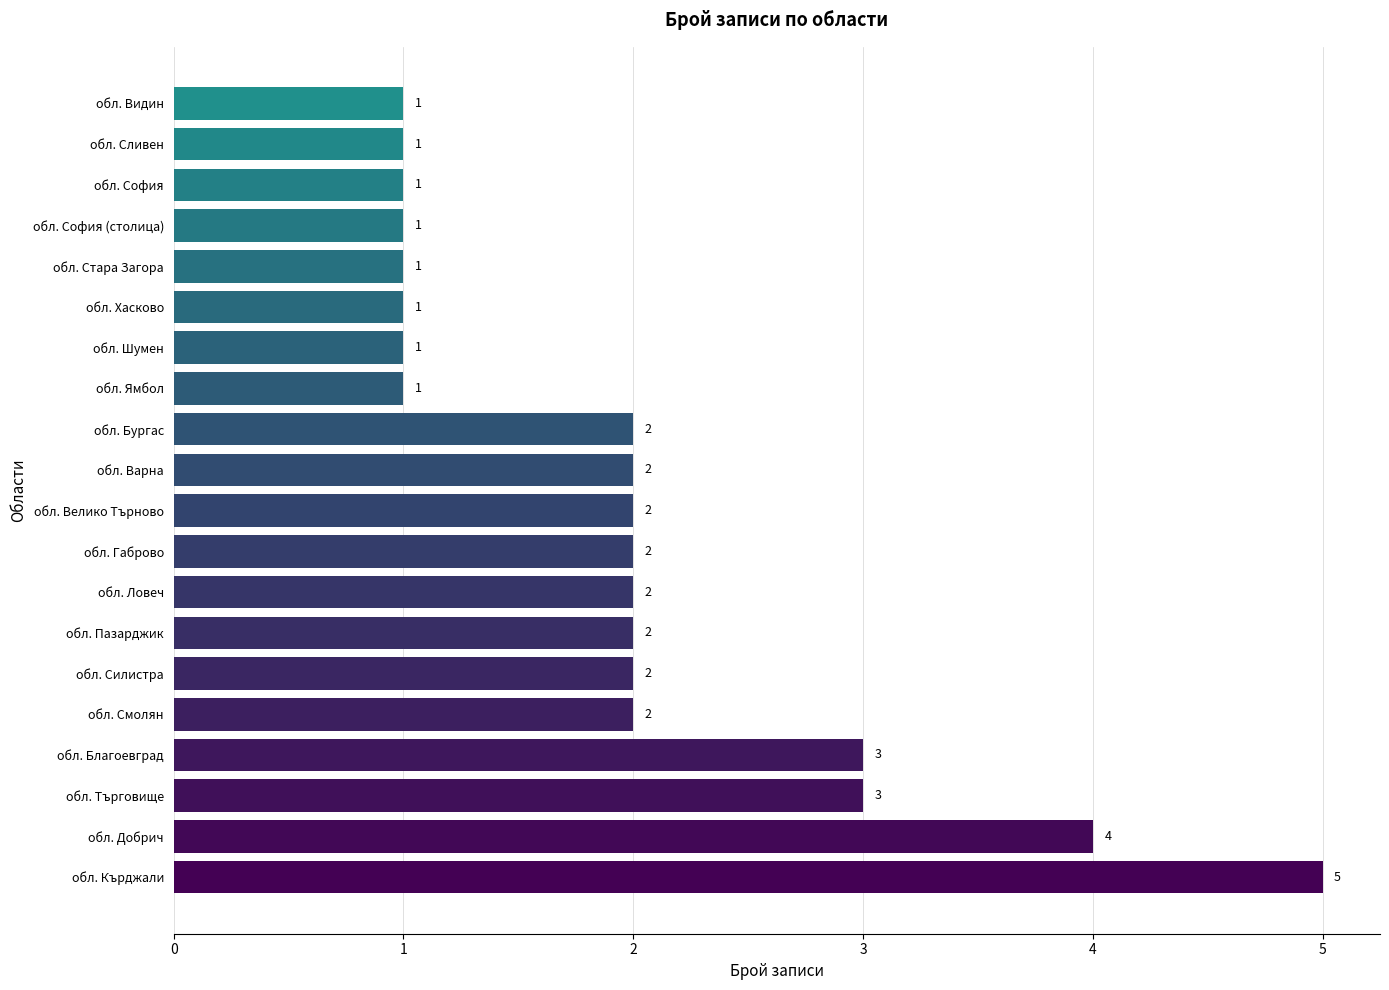

What is the greatest value displayed?

5